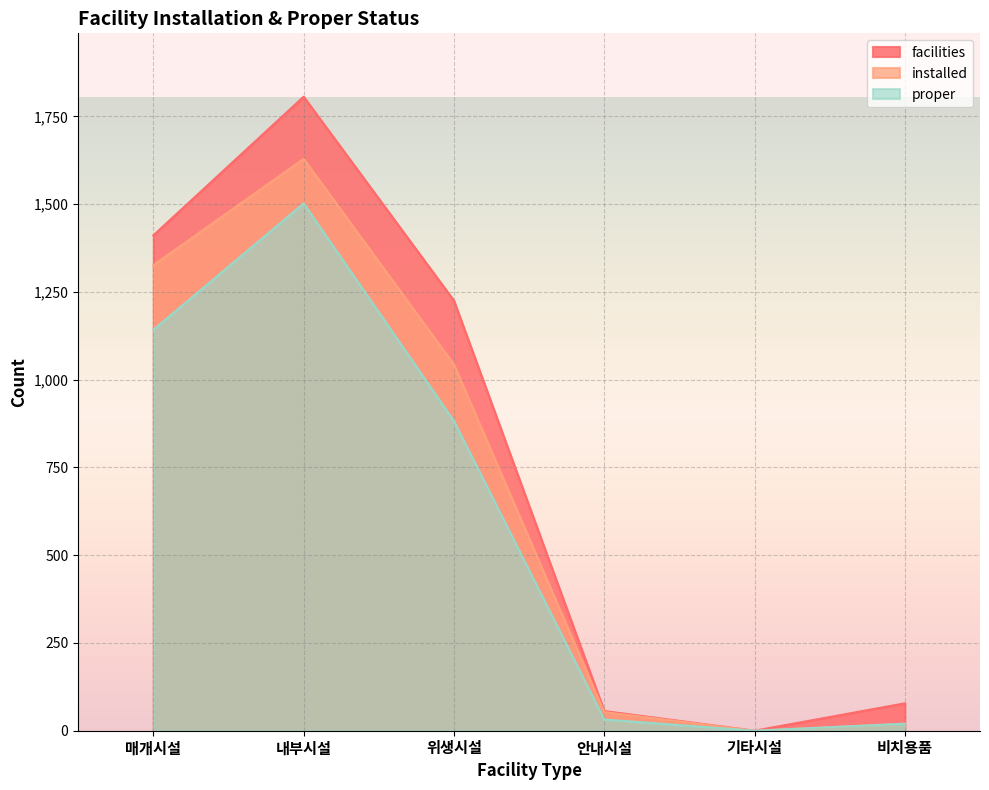

Read the proper value at 비치용품.

20